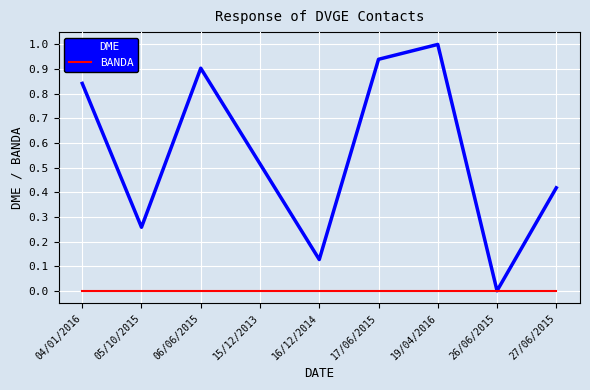

Which series has the largest total across all categories?

DME